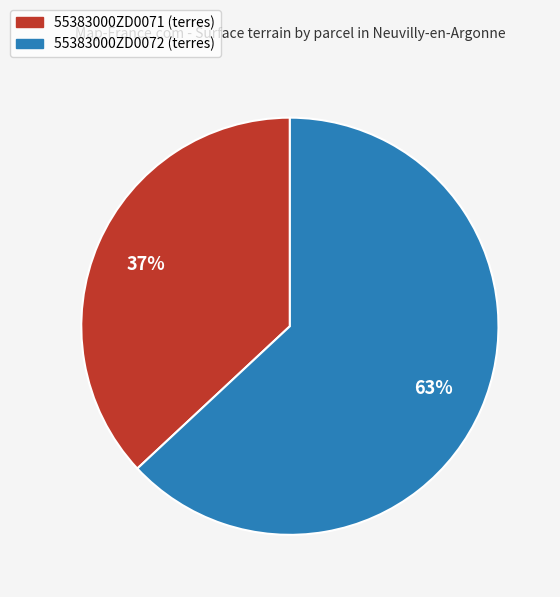

Is there any slice that represents more than half of the pie?

Yes